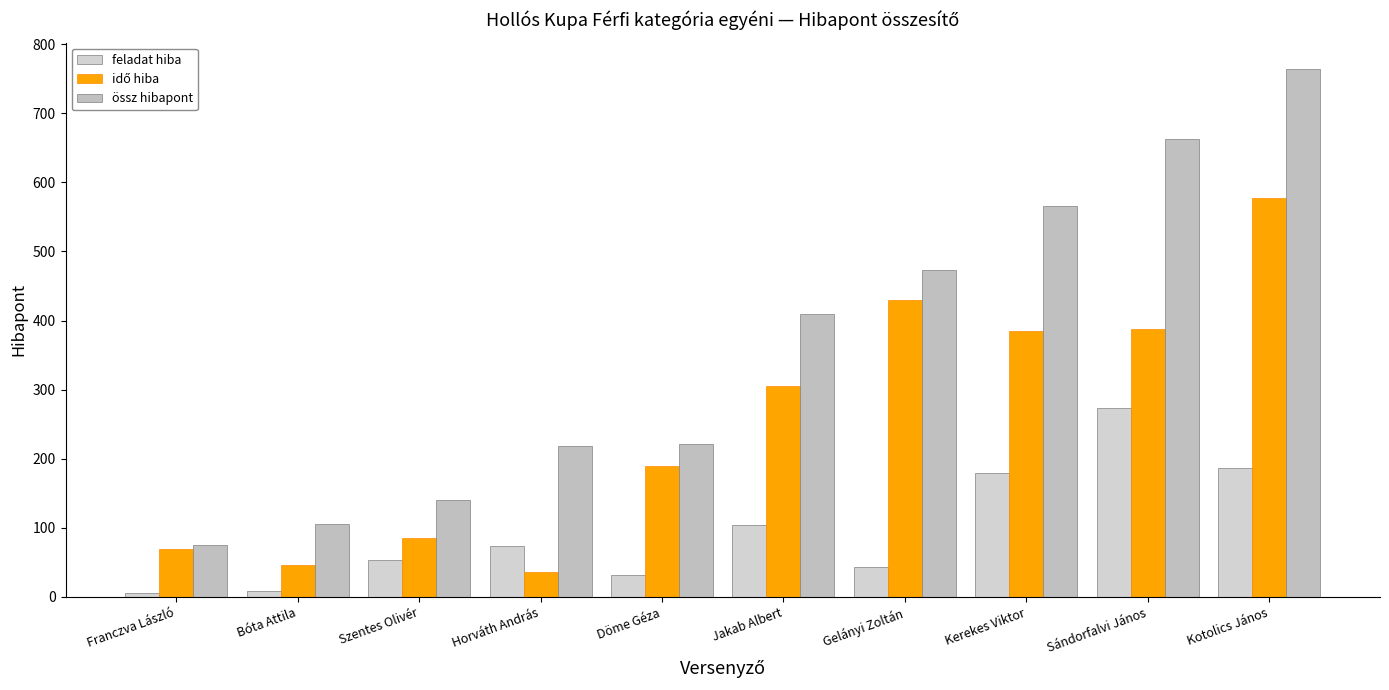

What is the difference between the össz hibapont values at Kotolics János and Döme Géza?

543